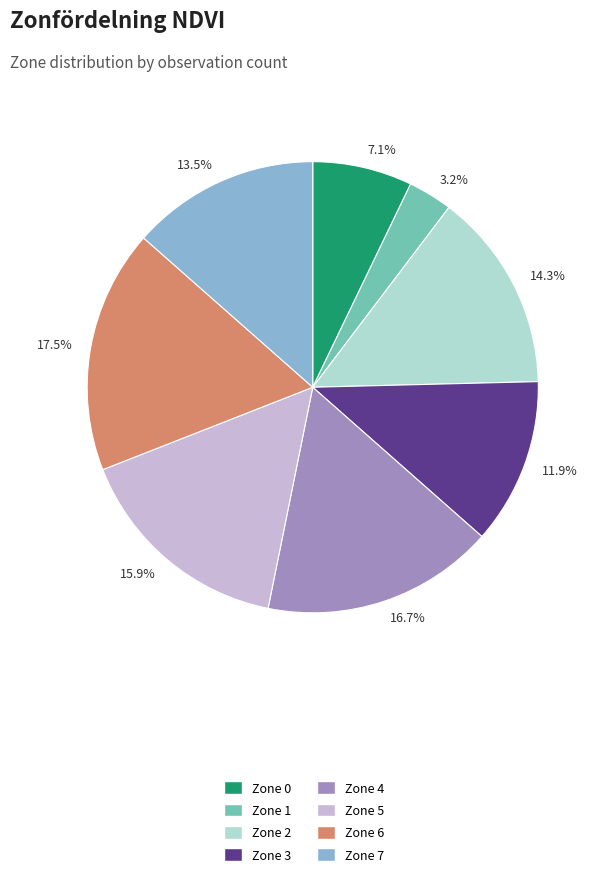

Does any single category account for the majority?

No